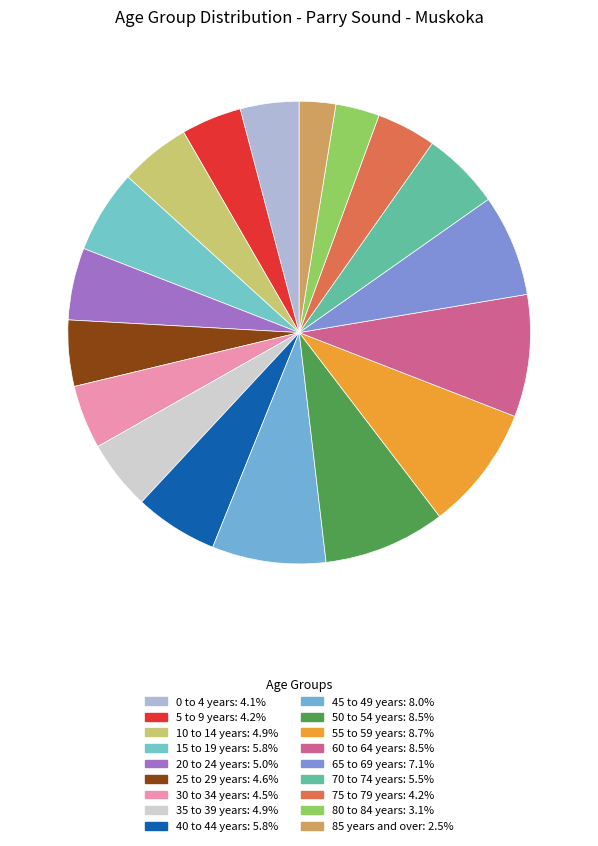

Is 85 years and over the majority of the pie?

No